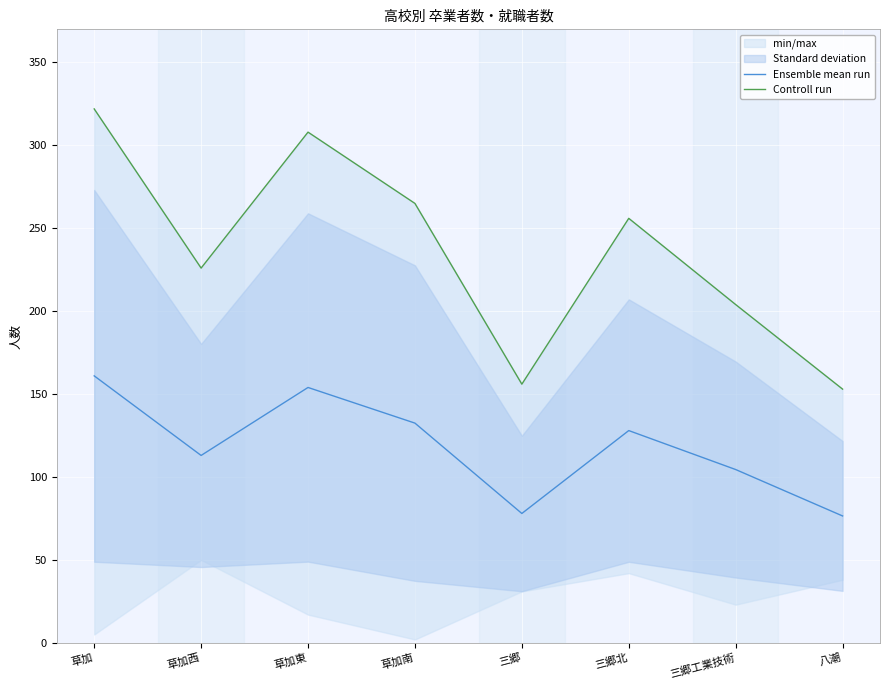

What are all the series names shown in the legend?

Ensemble mean run, Controll run